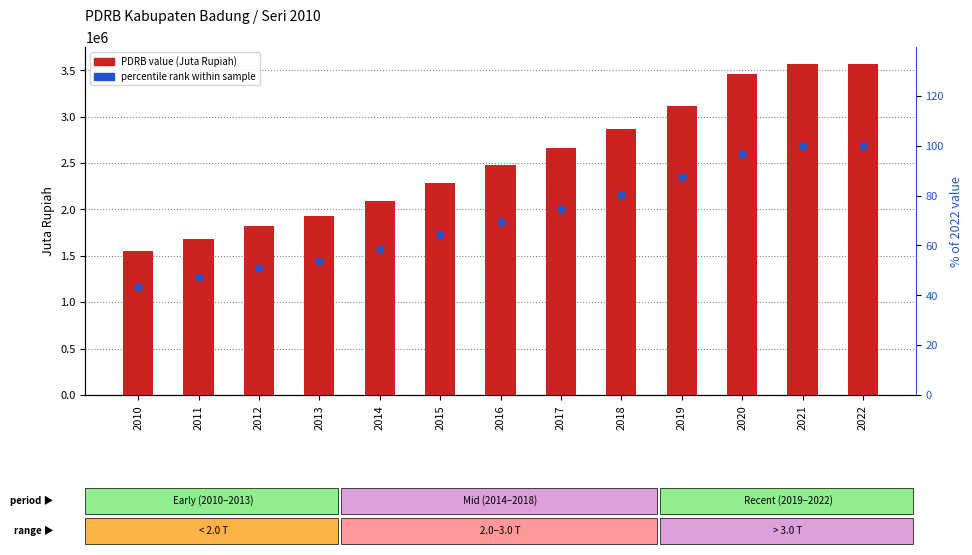

Rank the categories by value from highest to lowest.

2022, 2021, 2020, 2019, 2018, 2017, 2016, 2015, 2014, 2013, 2012, 2011, 2010